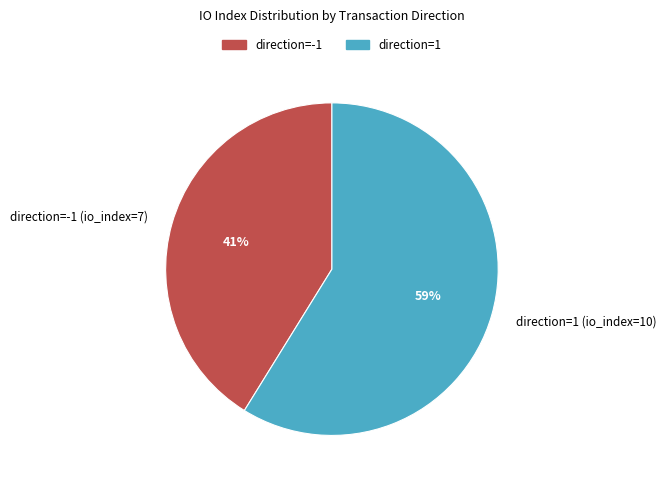

Combined, do direction=1 (io_index=10) and direction=-1 (io_index=7) account for over 50%?

Yes